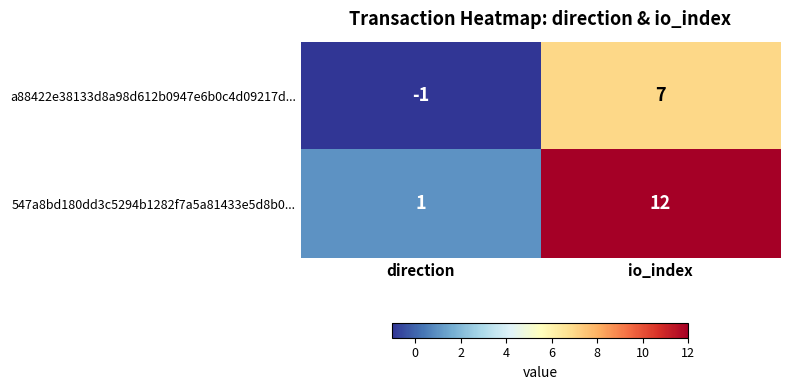

At which label is 547a8bd180dd3c5294b1282f7a5a81433e5d8b0... closest to 6?

direction